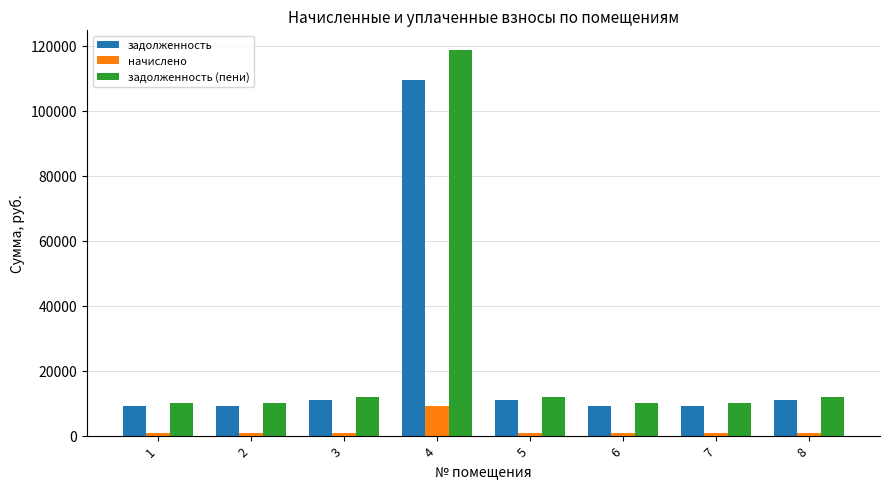

How many bars are there in total?

24